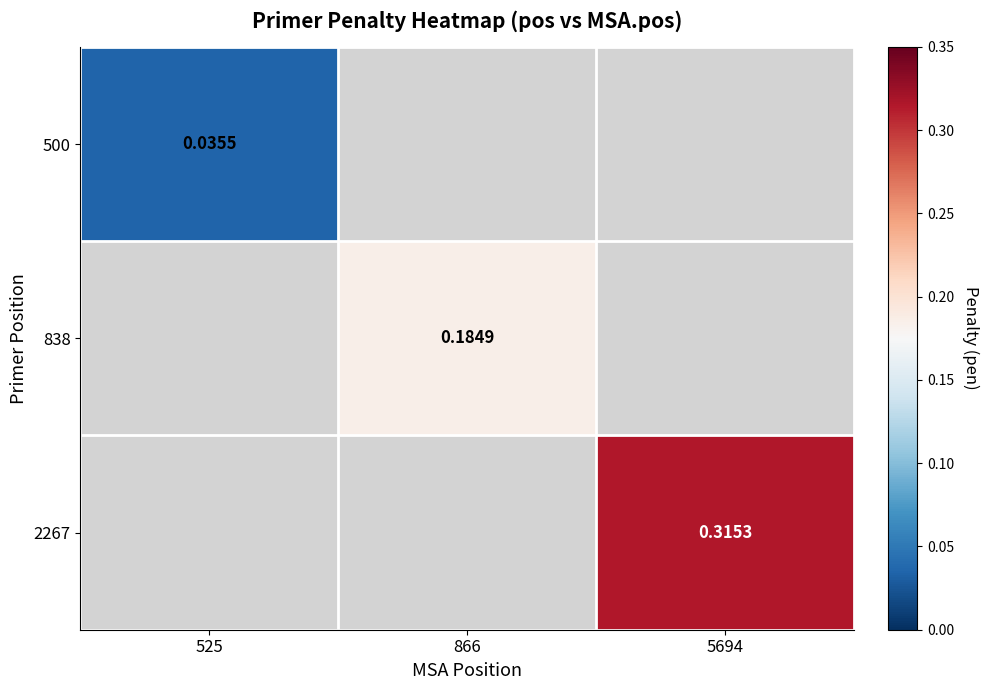

List the labels in order of 838 value, smallest first.

525, 866, 5694